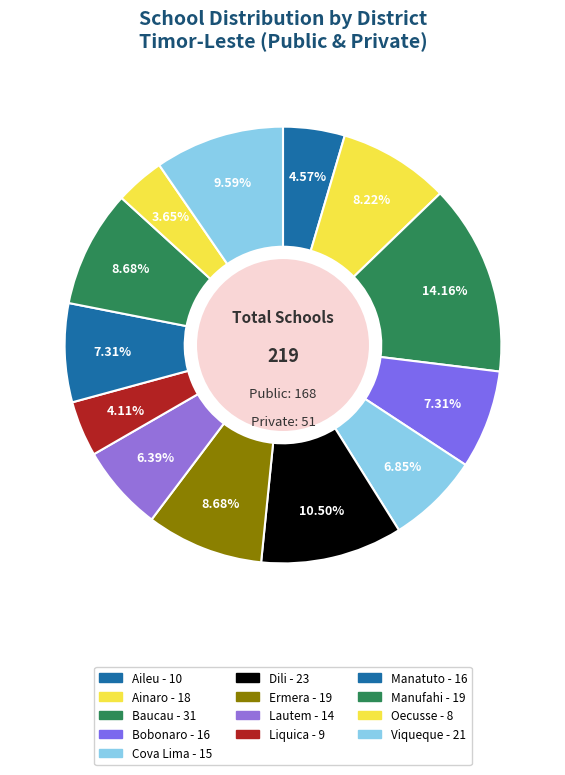

Is Dili the majority of the pie?

No